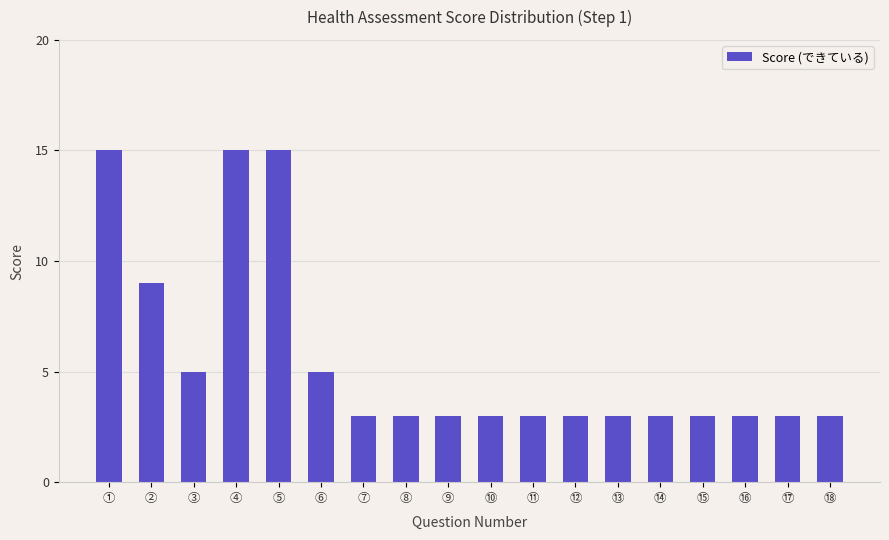

Reading left to right, what are all the values shown in this chart?

15	9	5	15	15	5	3	3	3	3	3	3	3	3	3	3	3	3